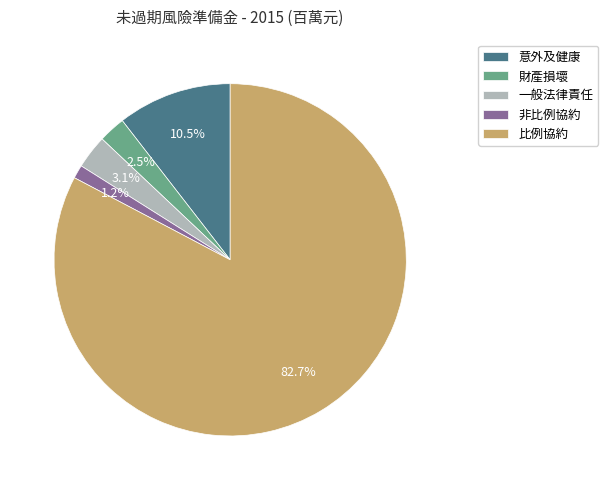

How many segments does this pie chart have?

5